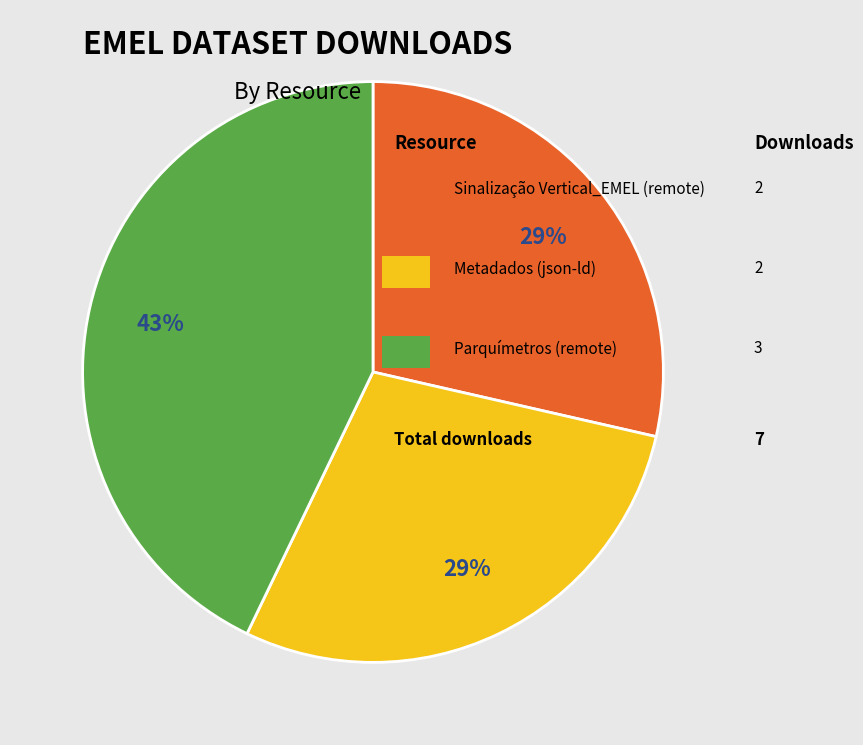

To the nearest percent, what is the average slice percentage?

33%